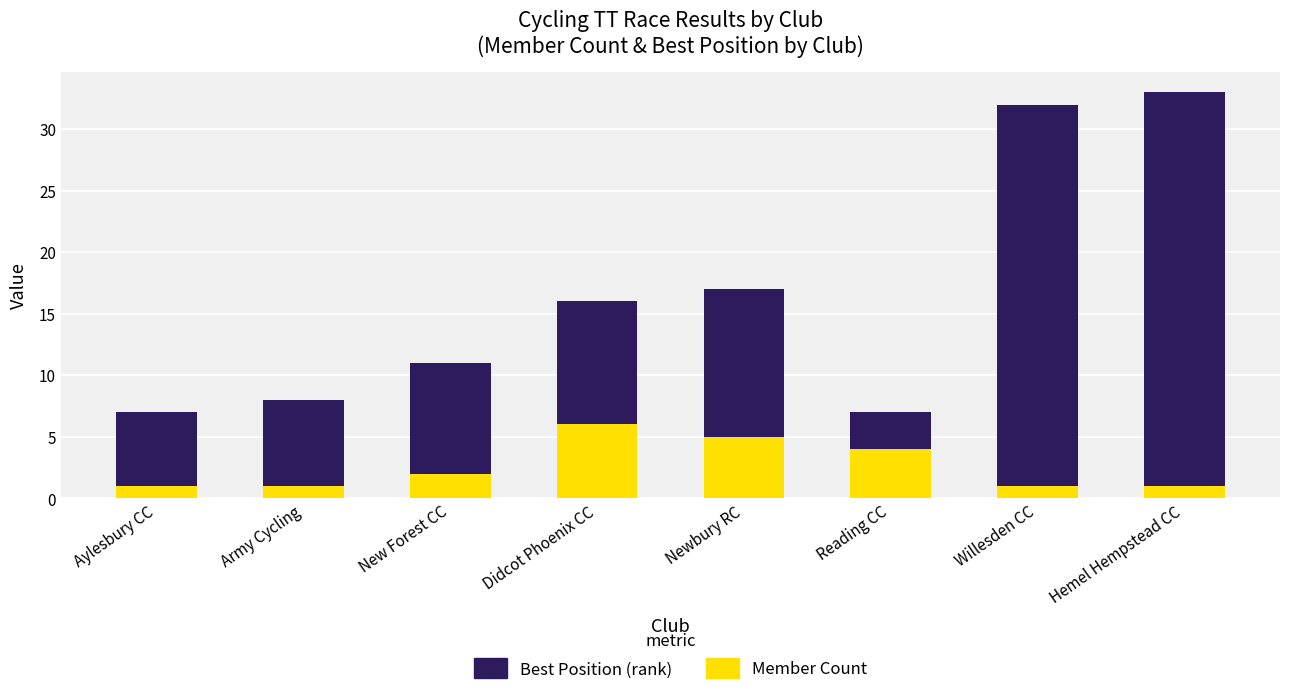

Count the Member Count values in the range 1 to 5.

7